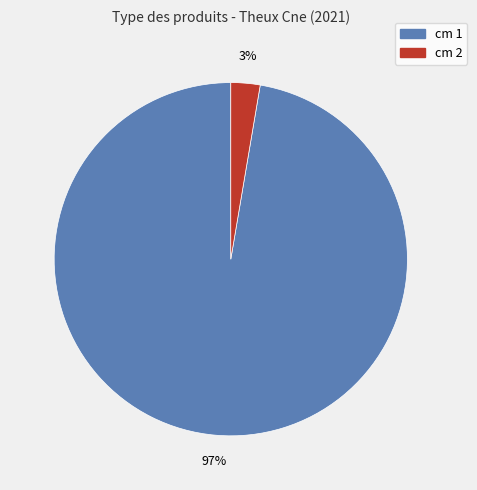

To the nearest percent, what is the average slice percentage?

50%